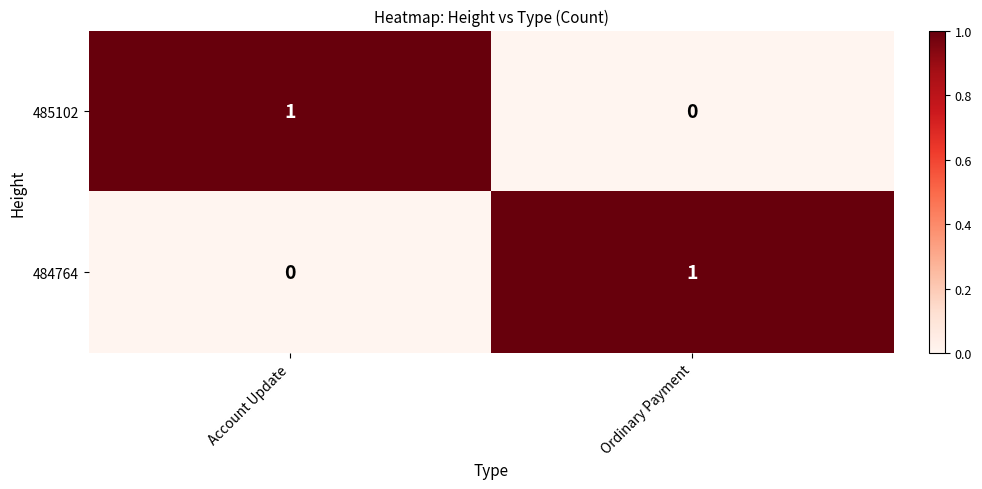

Count the number of data series in this chart.

2